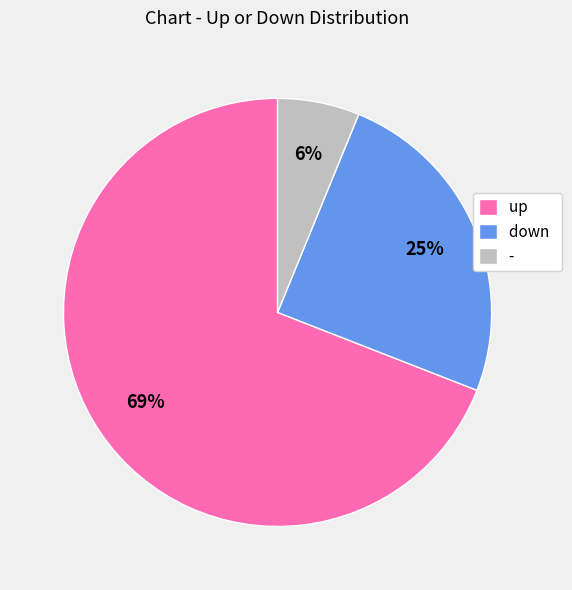

How many slices are in this pie chart?

3